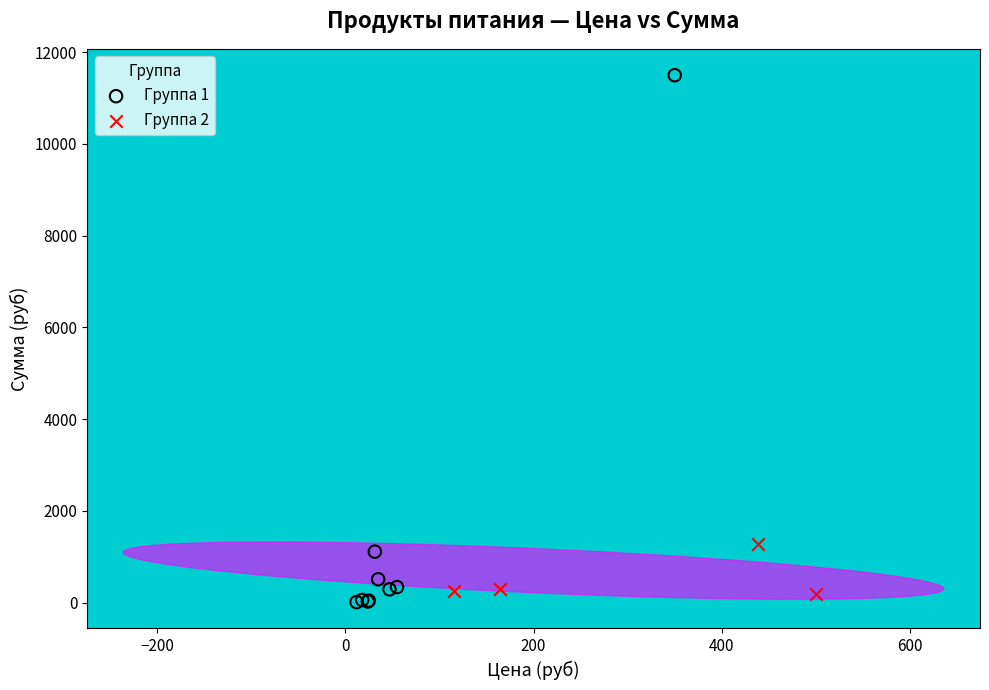

What are all the series names shown in the legend?

Группа 1, Группа 2